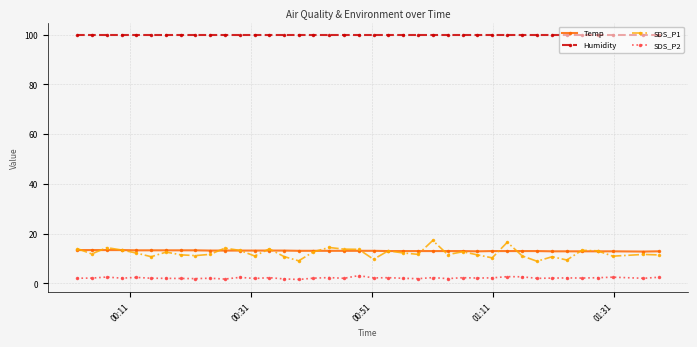

What is the greatest value displayed?

99.9